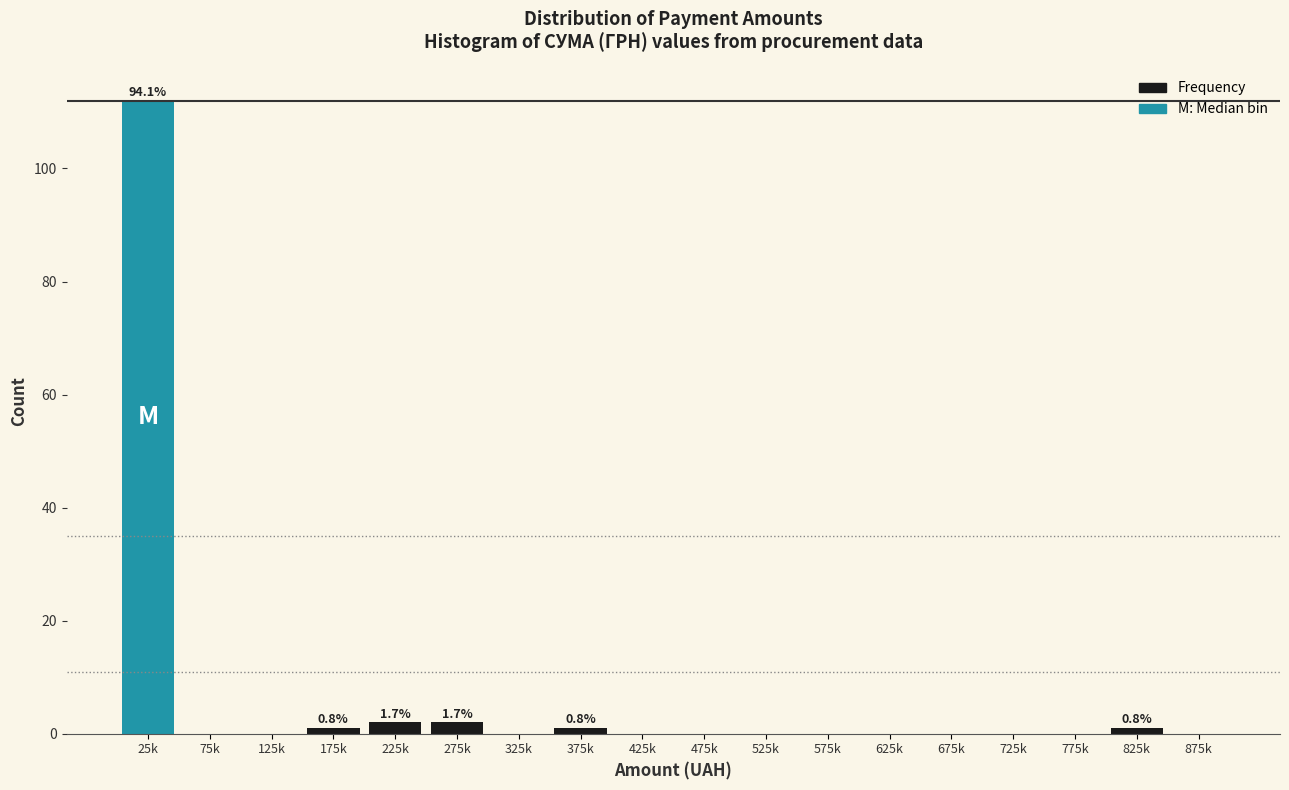

Reading left to right, transcribe all the data shown in this chart.

25k=112	75k=0	125k=0	175k=1	225k=2	275k=2	325k=0	375k=1	425k=0	475k=0	525k=0	575k=0	625k=0	675k=0	725k=0	775k=0	825k=1	875k=0